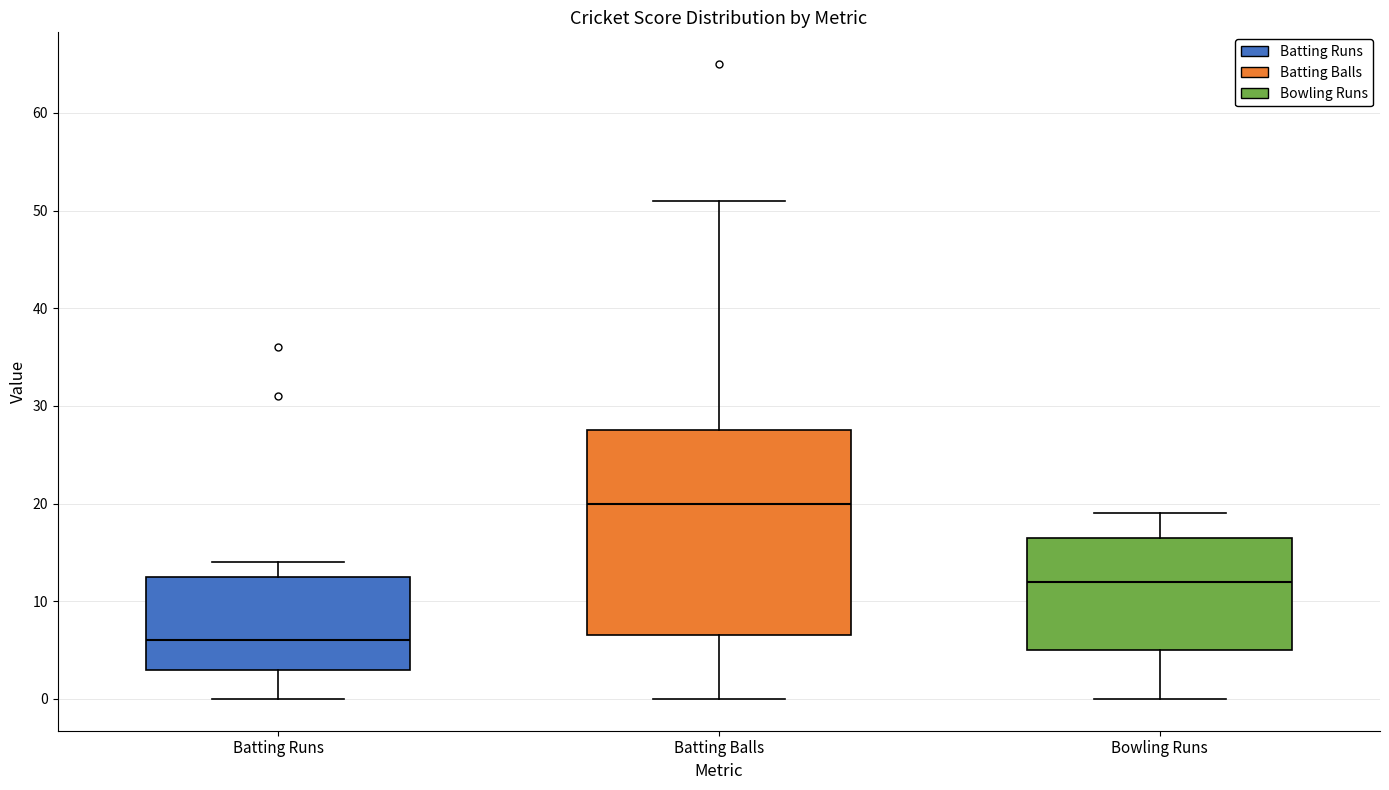

Which box is the tallest, from its lower edge to its upper edge?

Batting Balls